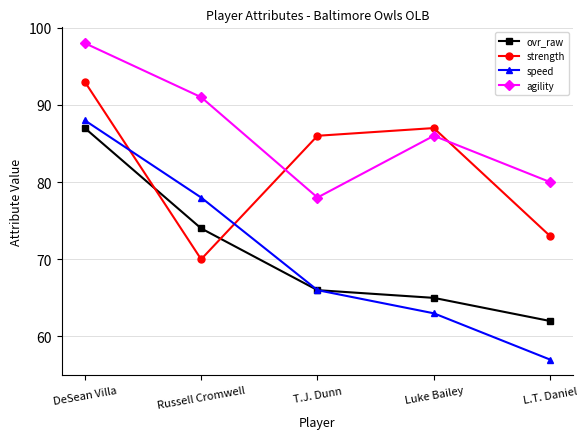

Rank the series by their maximum value, from highest to lowest.

agility, strength, speed, ovr_raw